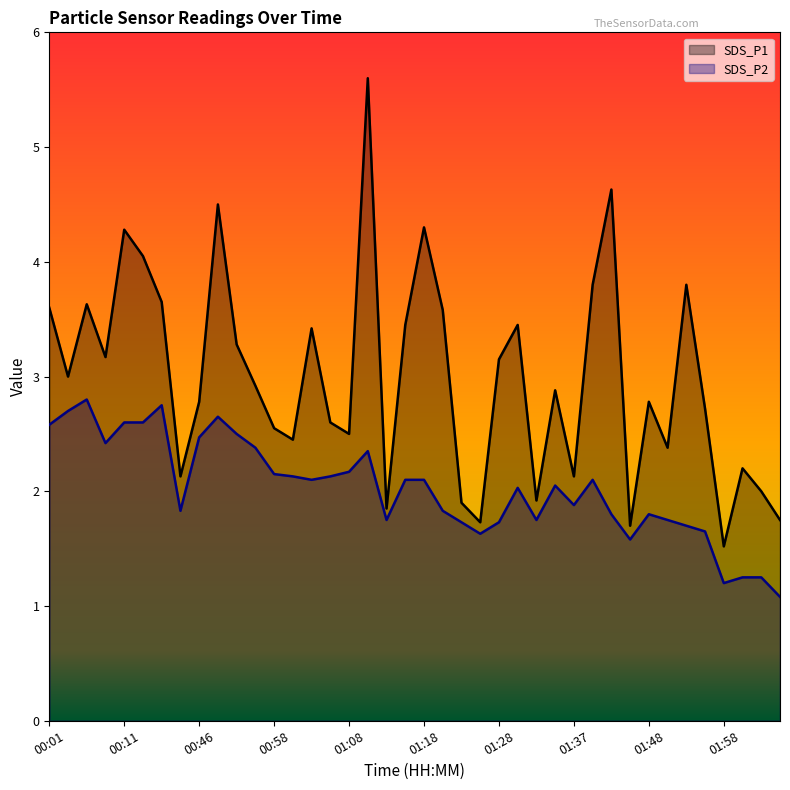

What are all the series names shown in the legend?

SDS_P1, SDS_P2